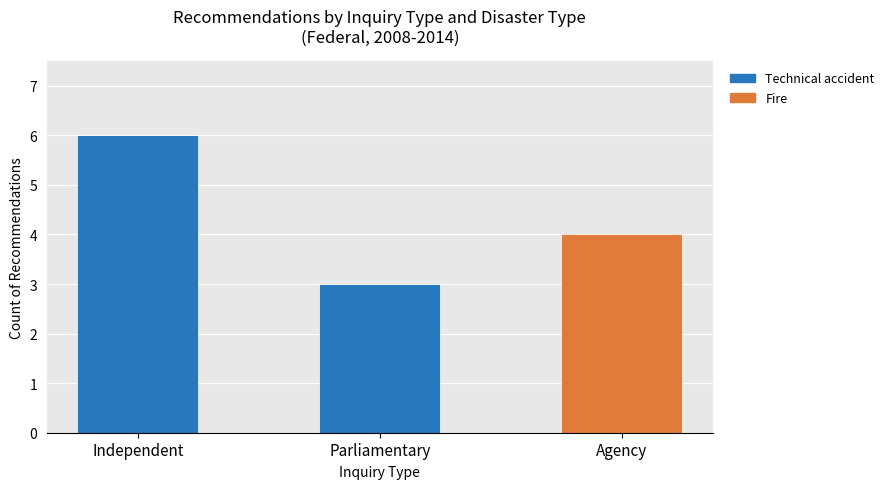

At which category is the sum across all series the highest?

Independent